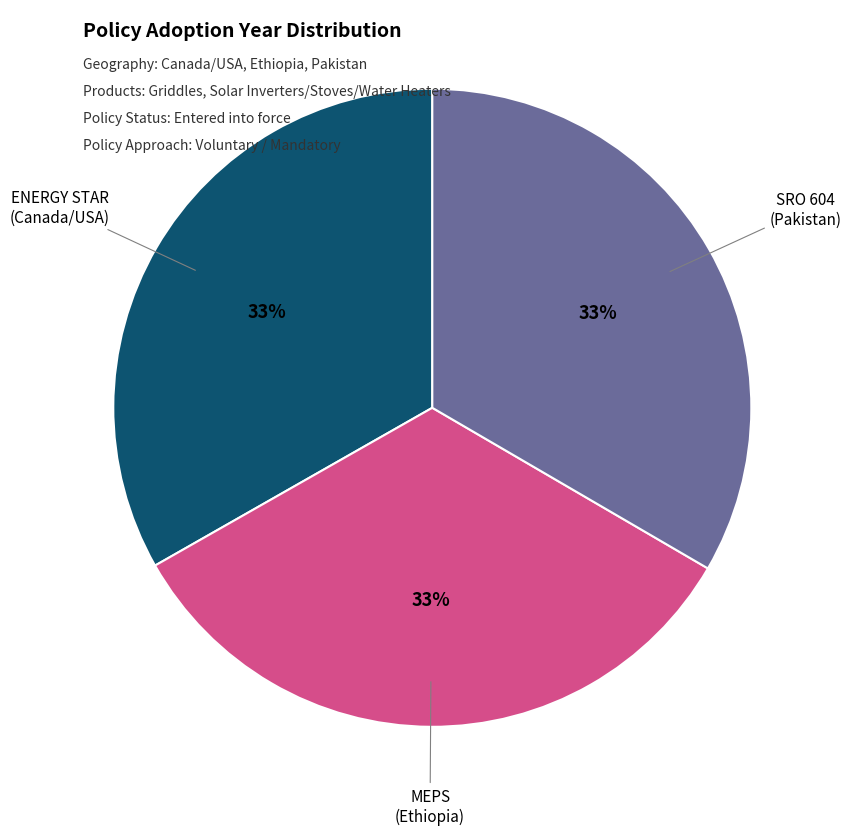

Is there a majority slice in this chart?

No